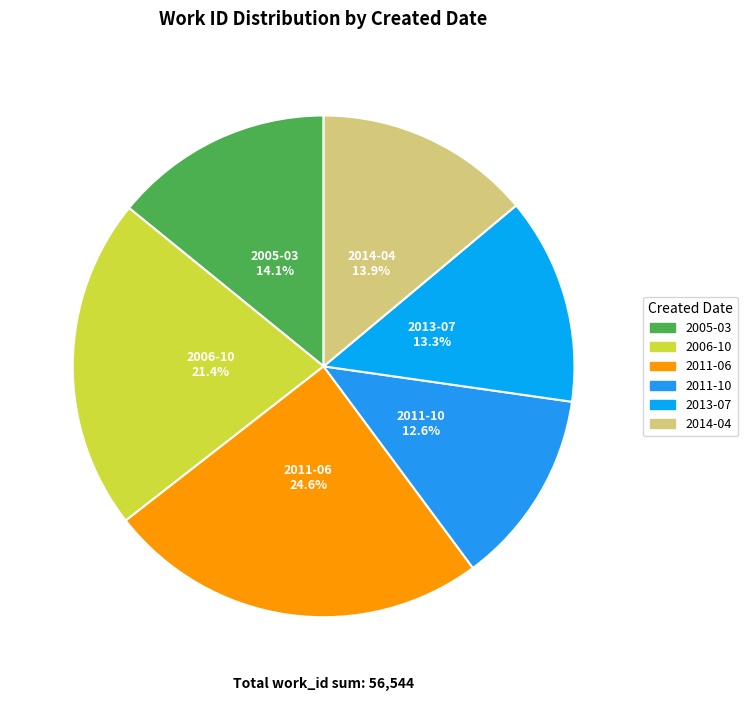

How many segments does this pie chart have?

6